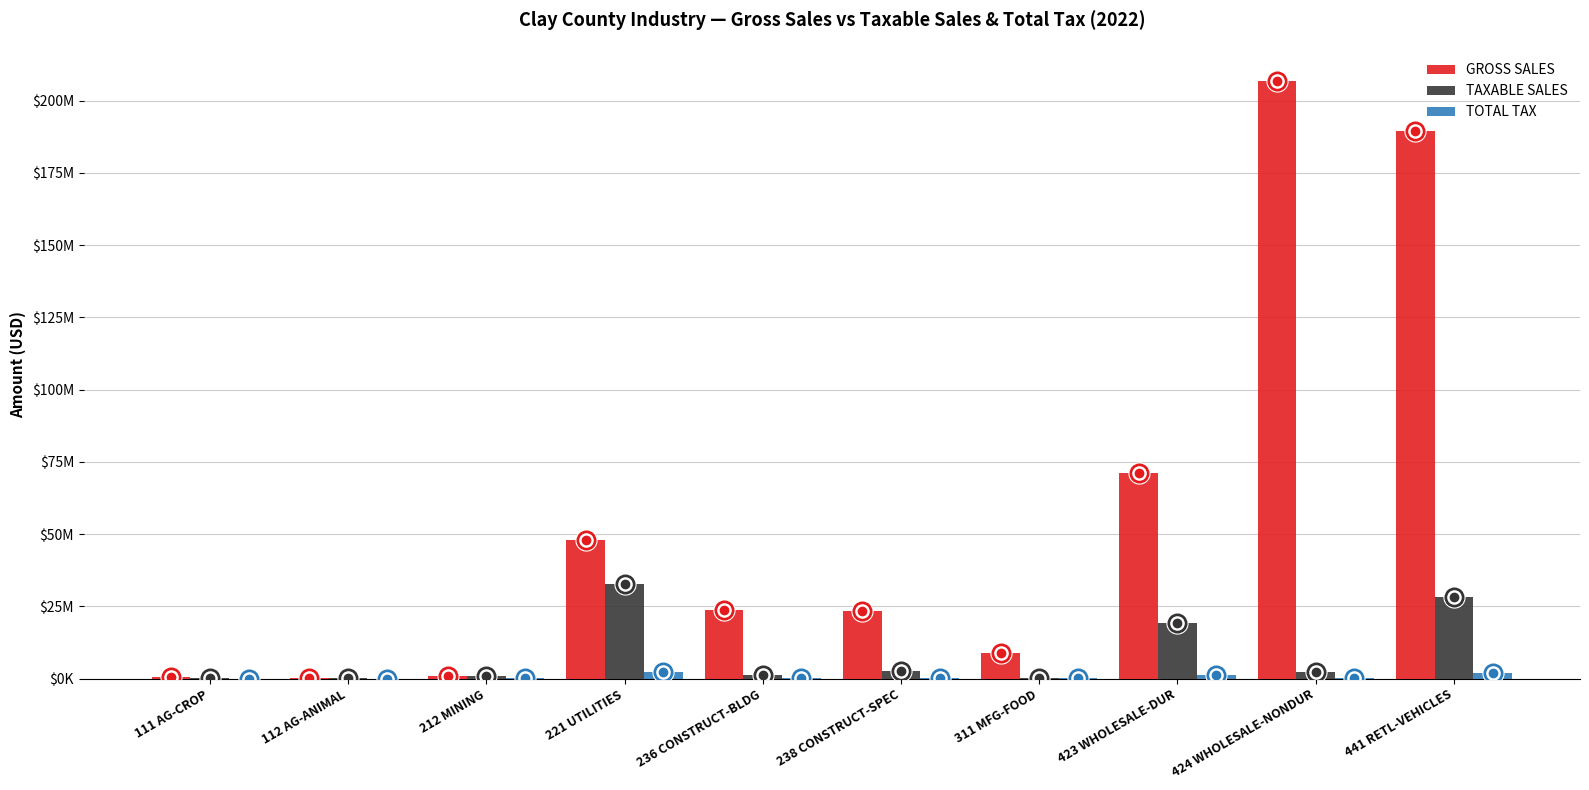

Which series reaches the maximum Y coordinate?

GROSS SALES